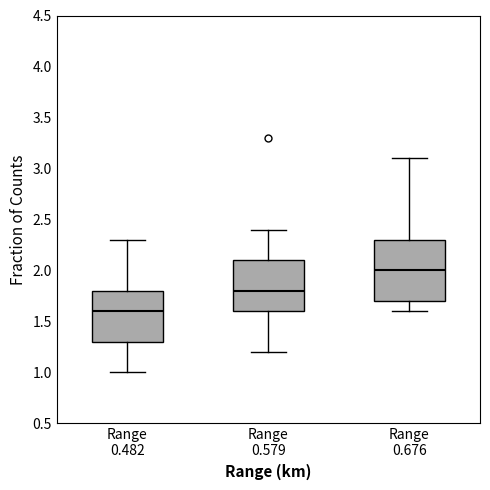

Which box's median line is the highest?

Range 0.676